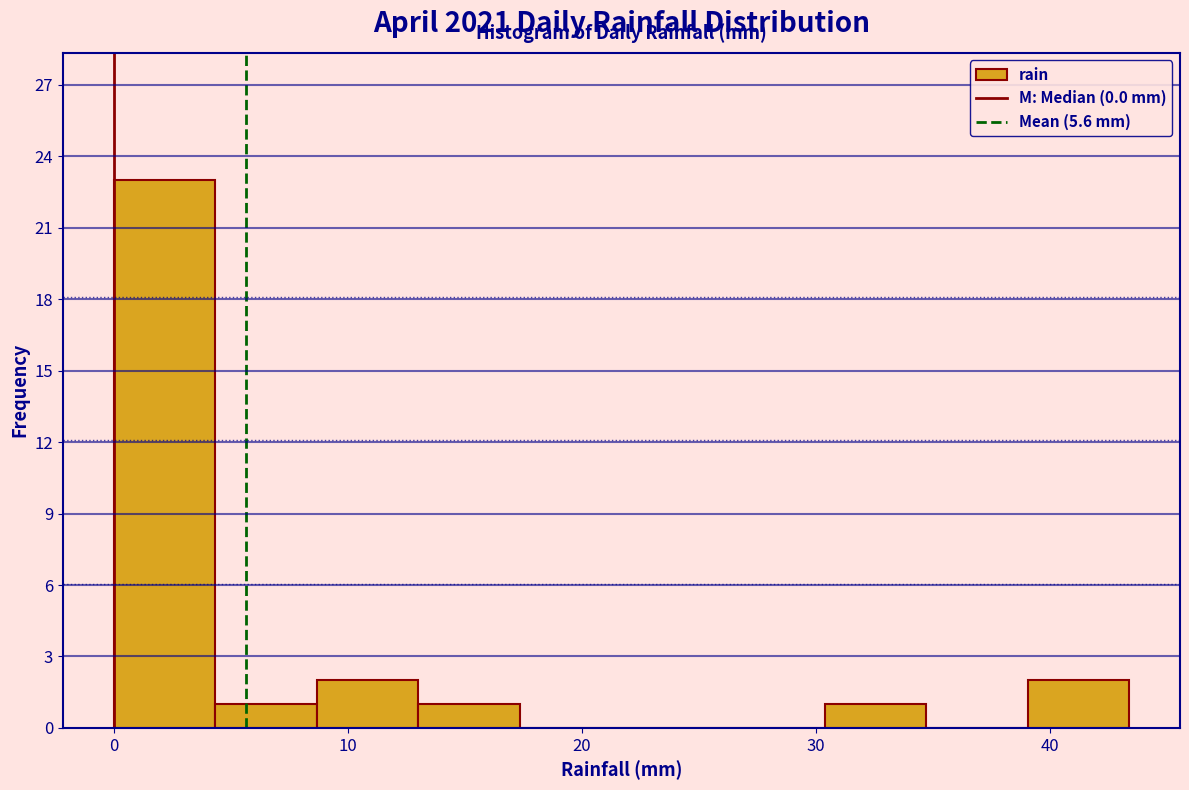

Over which range of the x-axis is the bar tallest?

0 to 4